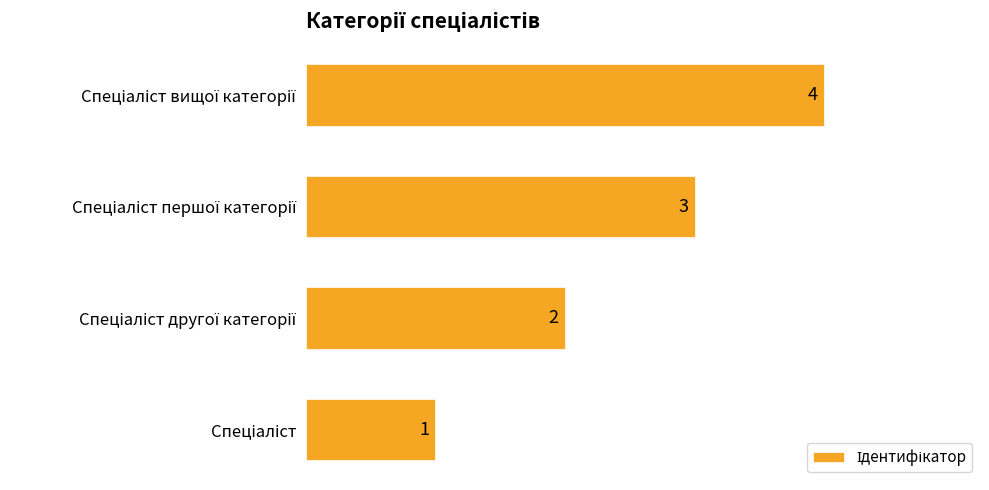

What is the sum of all values?

10